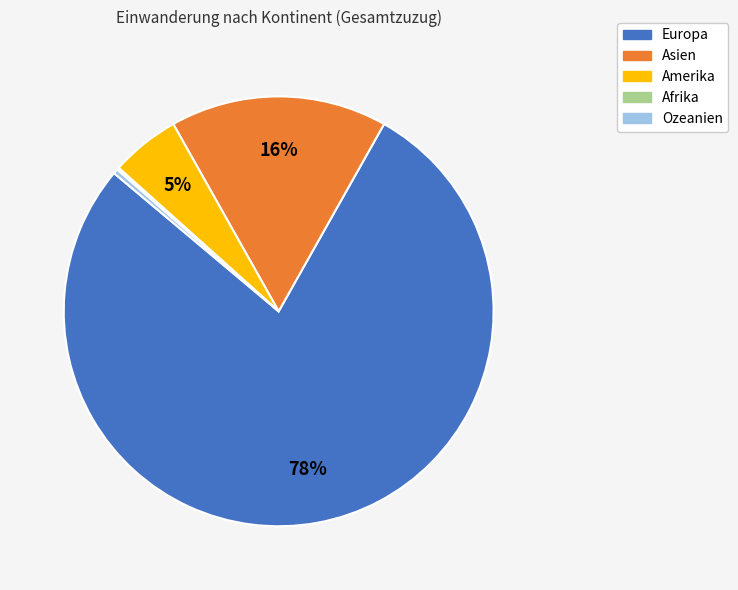

Is it true that Asien is 16% of the pie?

True